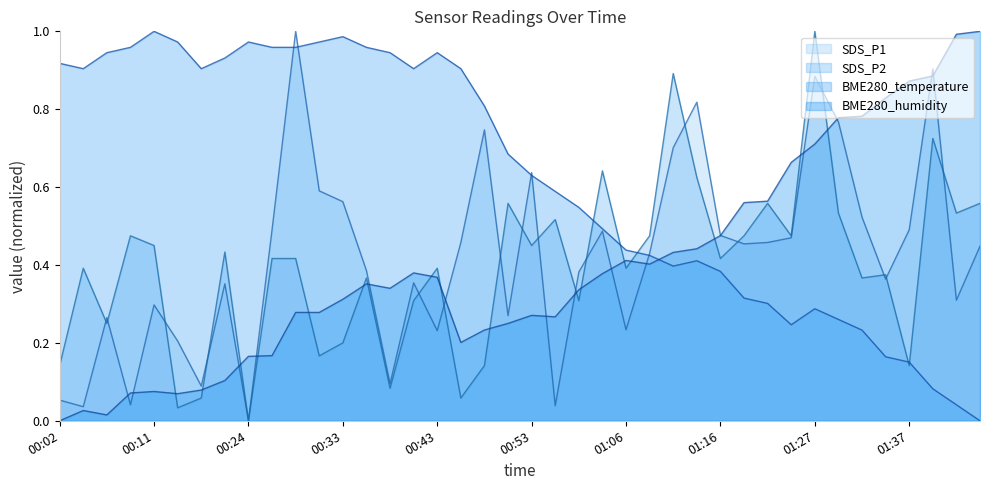

The SDS_P2 series shows 0.5 at 01:25. True or false?

True